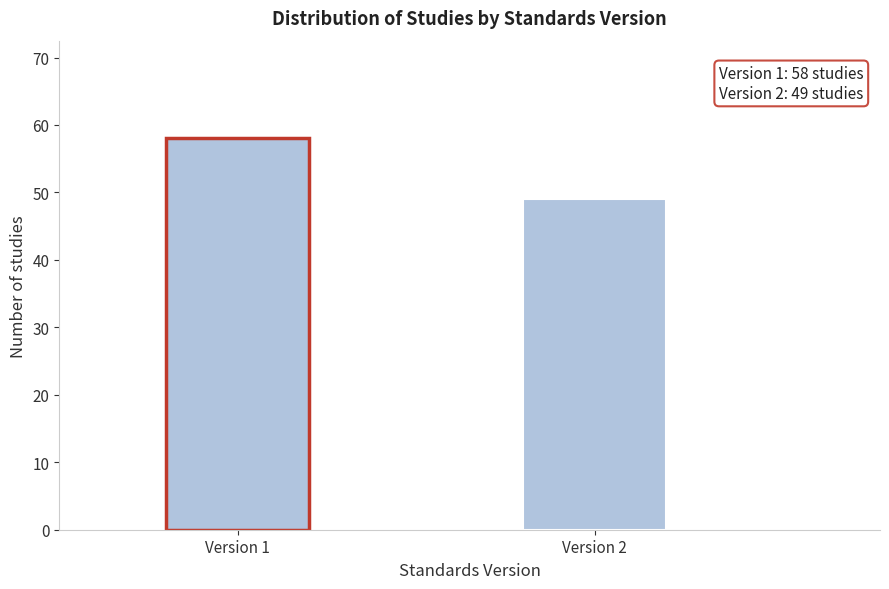

Reading right to left, list all the values displayed in this chart.

49	58